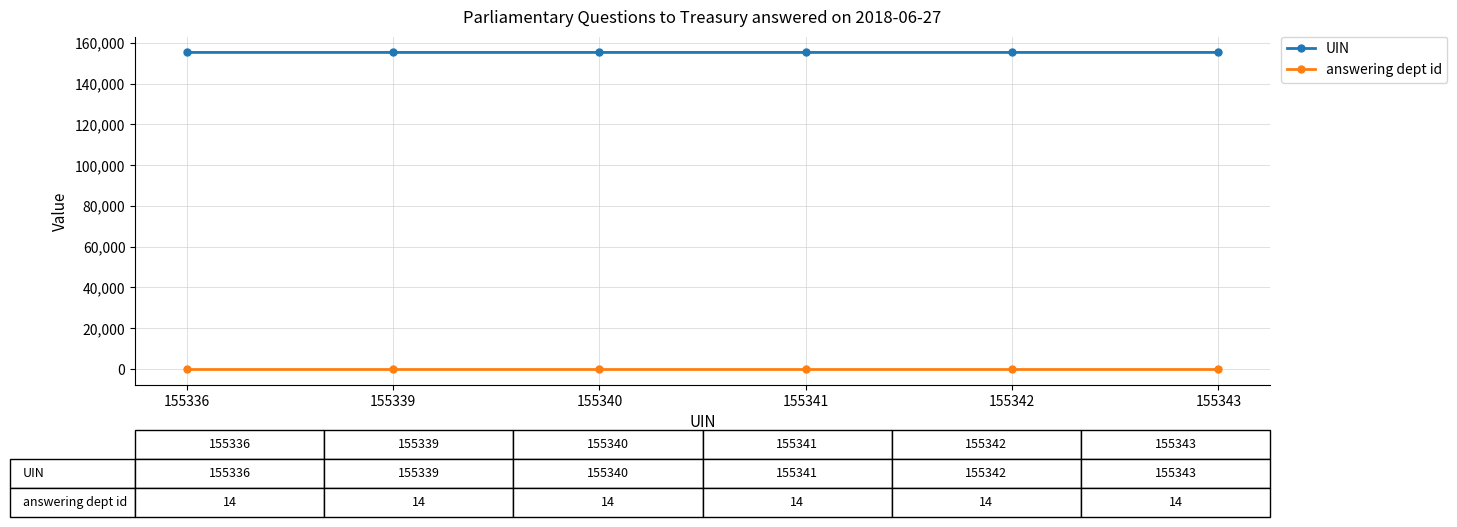

What is the smallest value displayed?

14